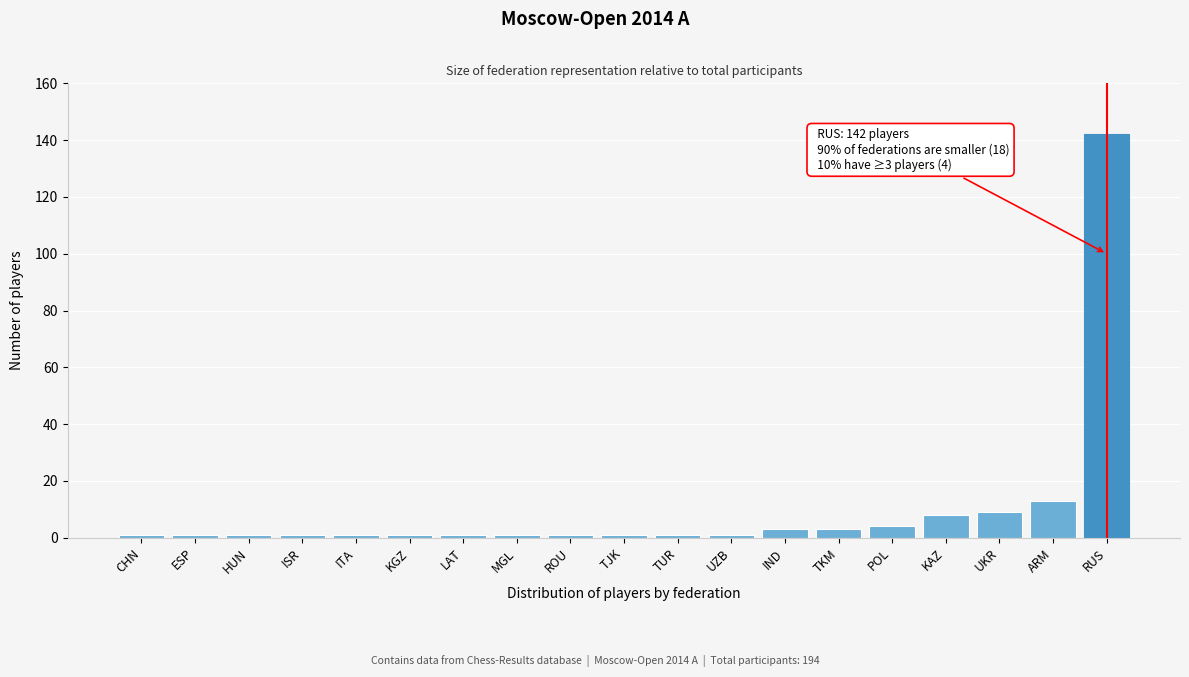

Reading left to right, what are all the values shown in this chart?

CHN=1	ESP=1	HUN=1	ISR=1	ITA=1	KGZ=1	LAT=1	MGL=1	ROU=1	TJK=1	TUR=1	UZB=1	IND=3	TKM=3	POL=4	KAZ=8	UKR=9	ARM=13	RUS=142